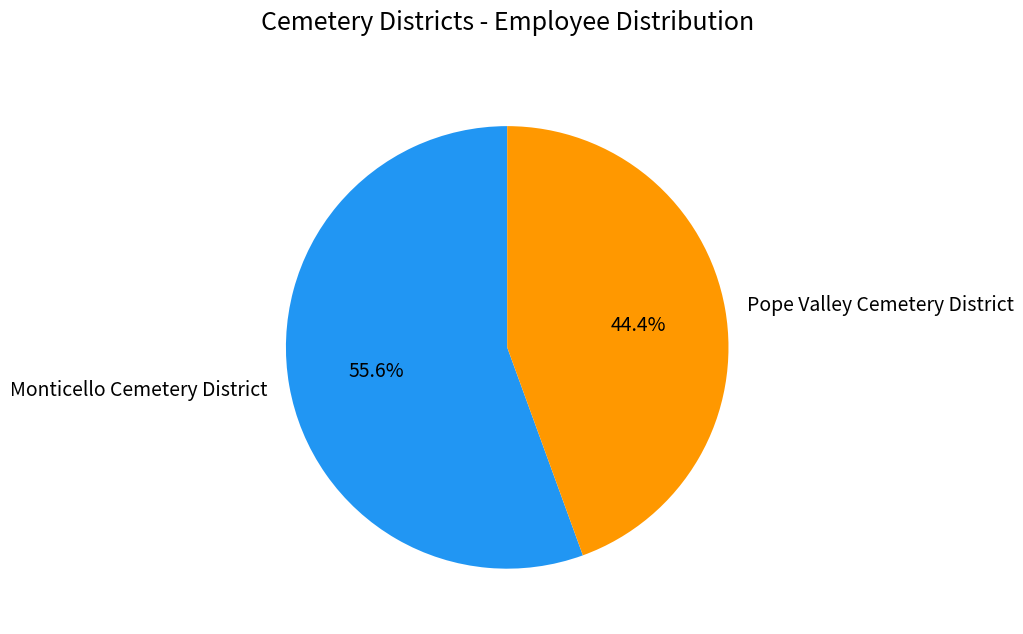

What is the majority slice?

Monticello Cemetery District